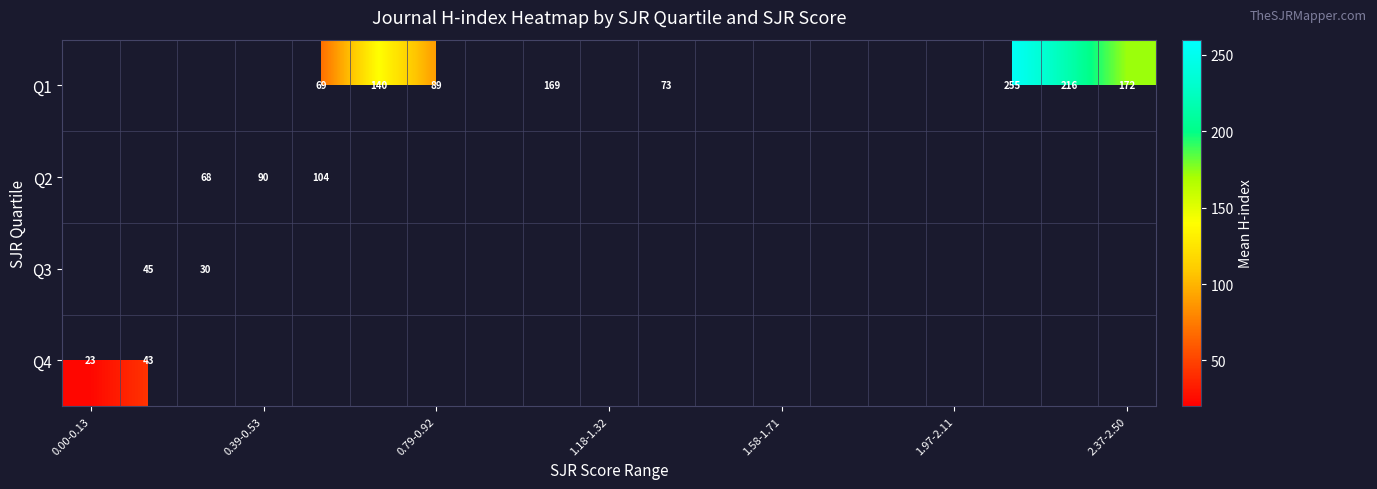

Is it true that Q1 equals 89 at 0.79-0.92?

True